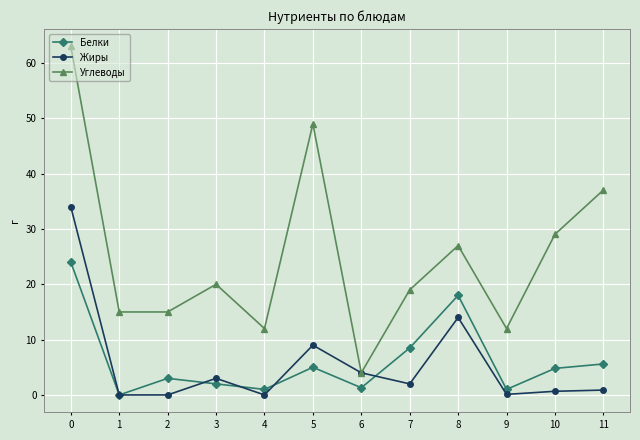

Which series has the largest range (max minus min)?

Углеводы